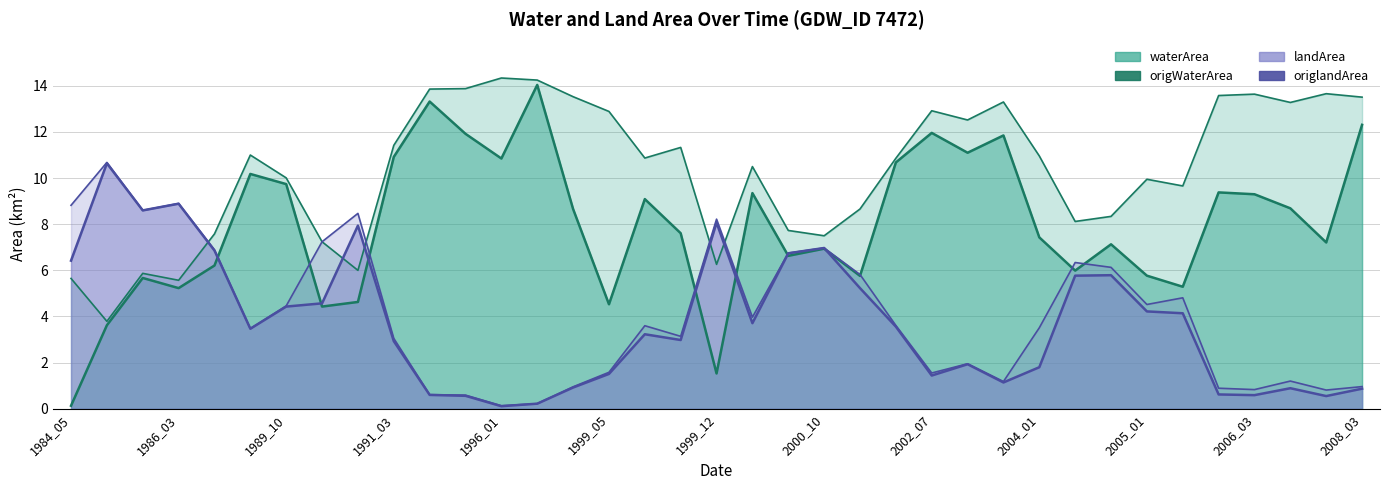

At 1999_05, list the series in order from largest to smallest.

waterArea, origWaterArea, landArea, origlandArea